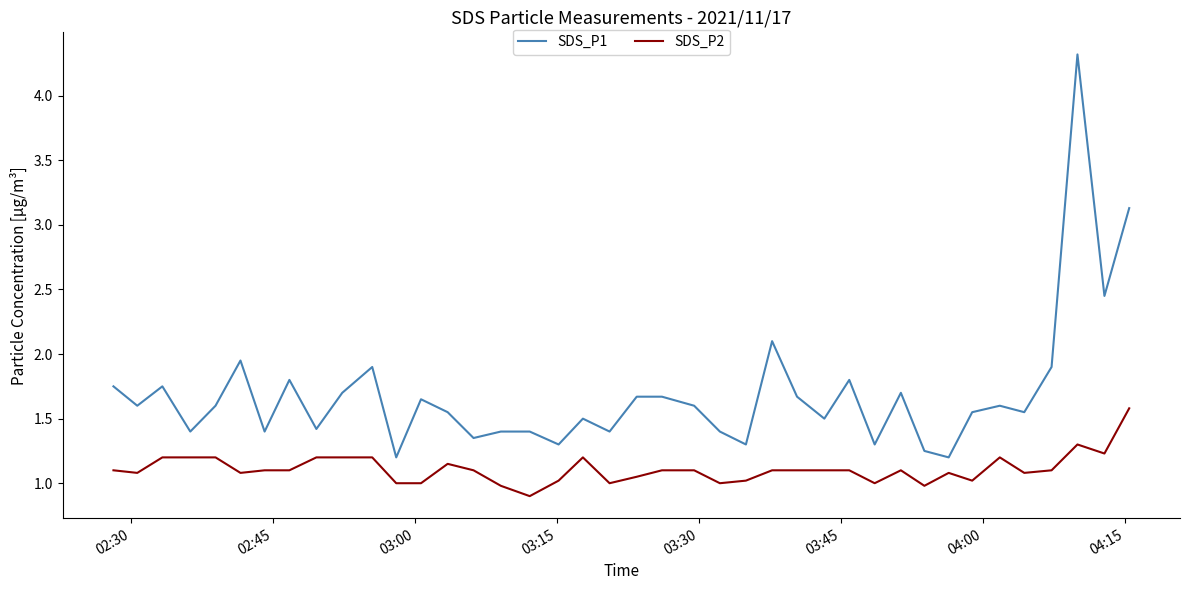

How many categories are shown in the chart?

40